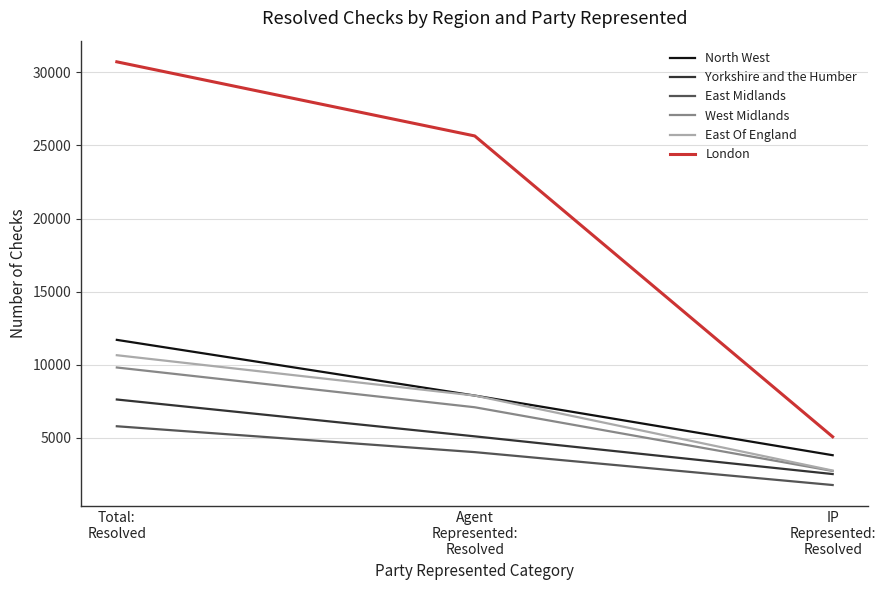

At which label does London reach its minimum?

IP
Represented:
Resolved